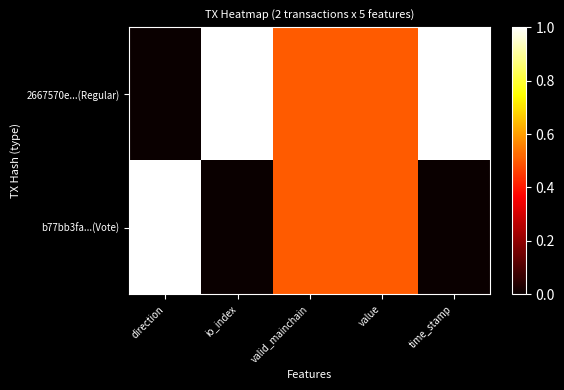

Reading left to right, extract all data points from this chart.

2667570e...(Regular): direction=0.0	io_index=1.0	valid_mainchain=0.5	value=0.5	time_stamp=1.0
b77bb3fa...(Vote): direction=1.0	io_index=0.0	valid_mainchain=0.5	value=0.5	time_stamp=0.0